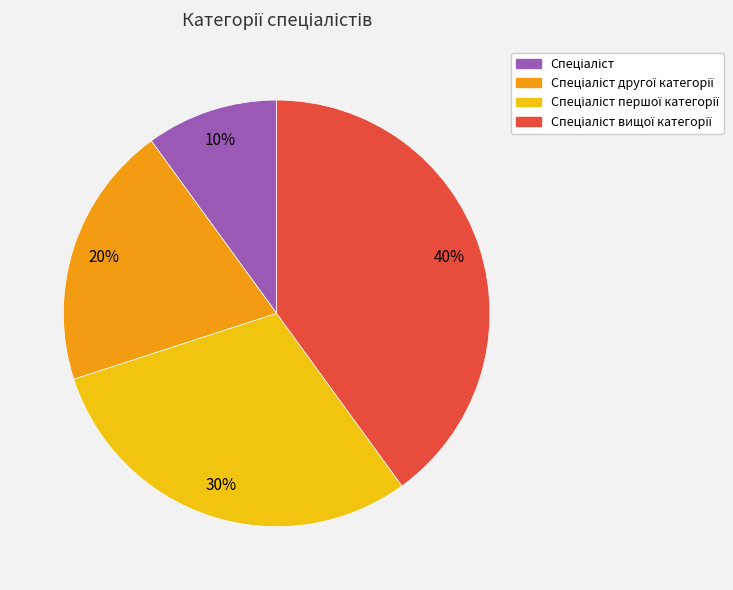

Count the number of slices in the pie.

4